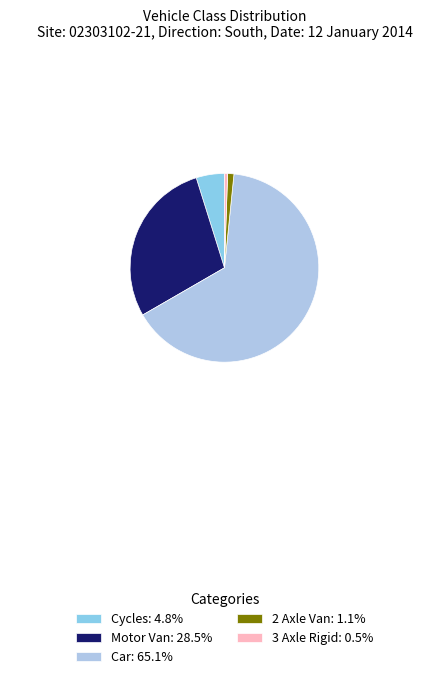

Combined, do 2 Axle Van: 1.1% and 3 Axle Rigid: 0.5% account for over 50%?

No